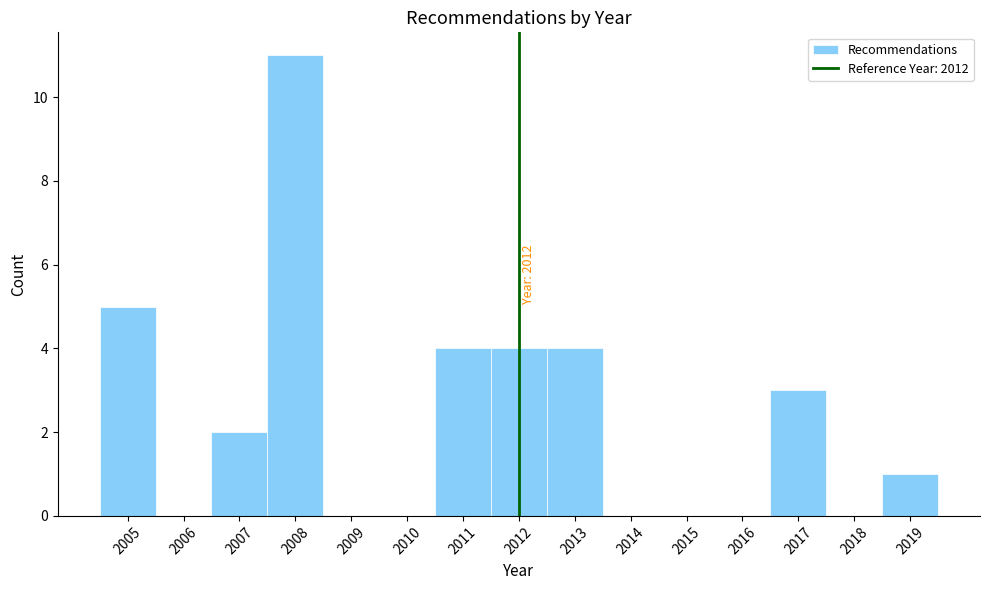

Over which range of the x-axis is the bar tallest?

2007.5 to 2008.5